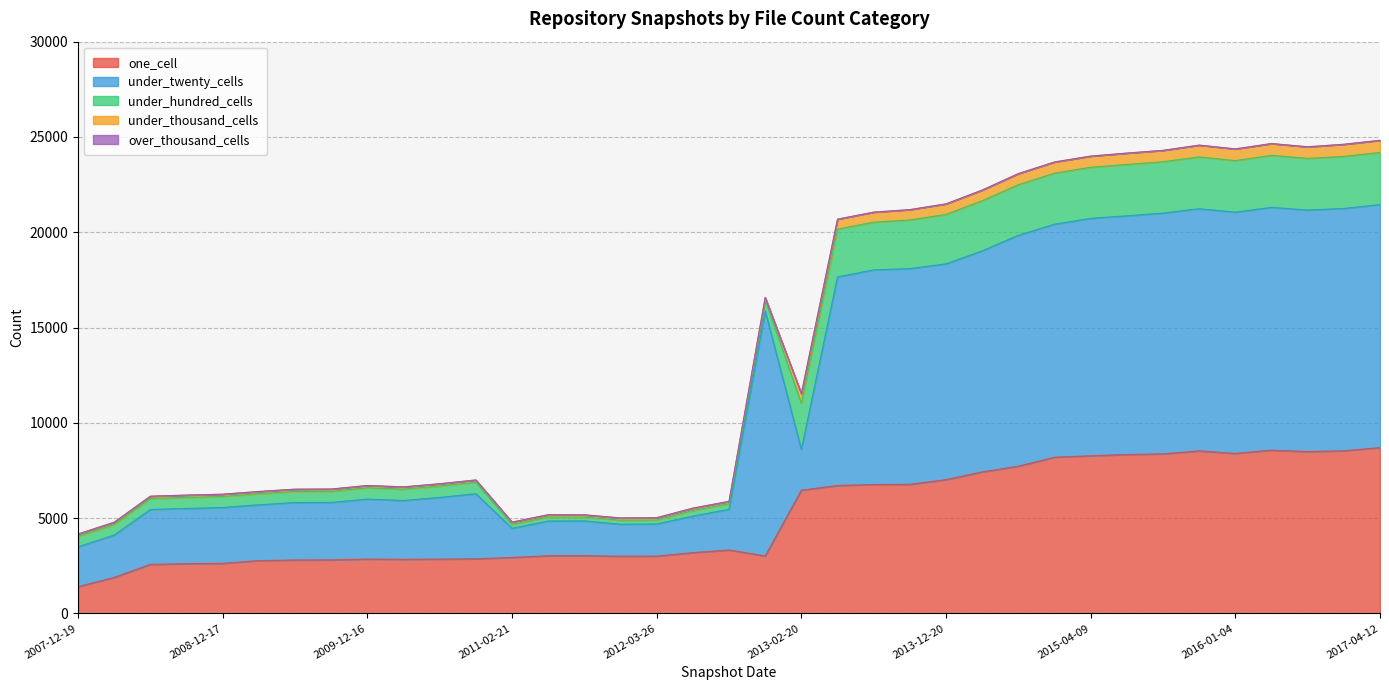

What are all the series names shown in the legend?

under_twenty_cells, one_cell, under_hundred_cells, under_thousand_cells, over_thousand_cells